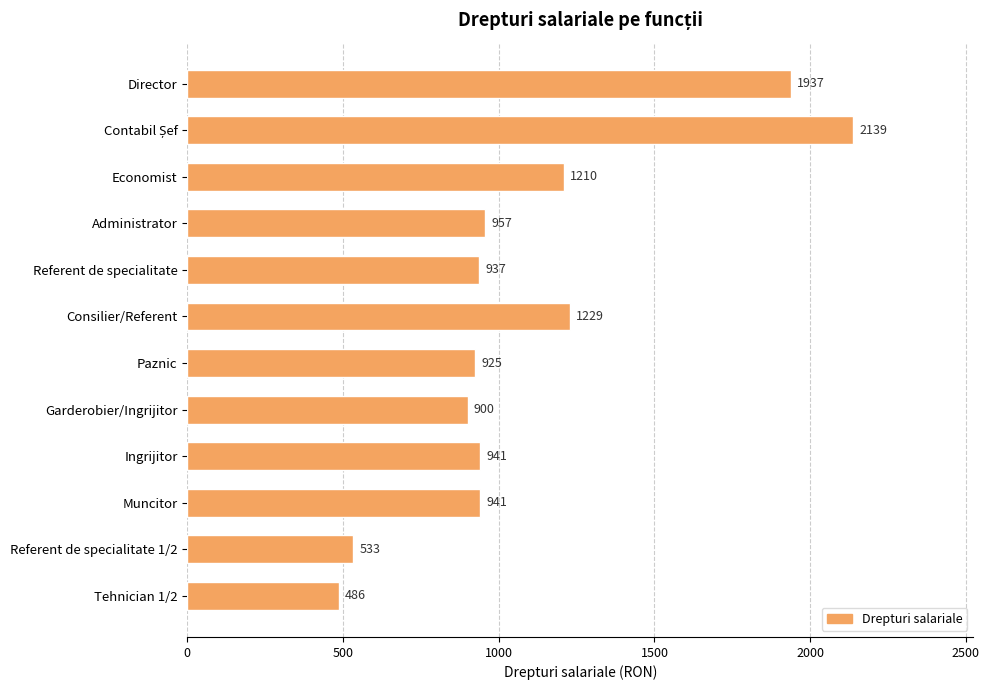

Between Director and Referent de specialitate 1/2, which is larger?

Director